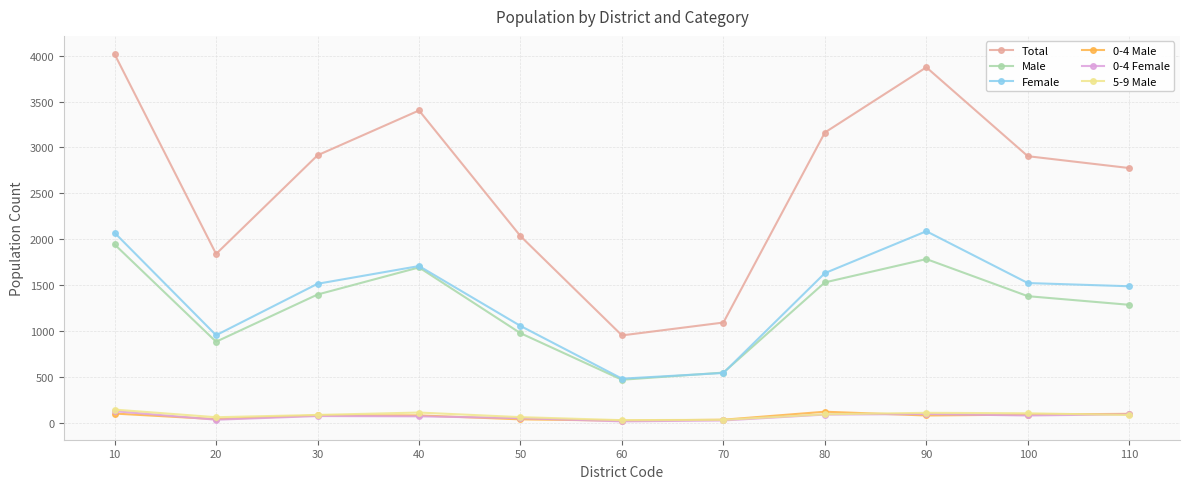

How many lines are shown in the chart?

6